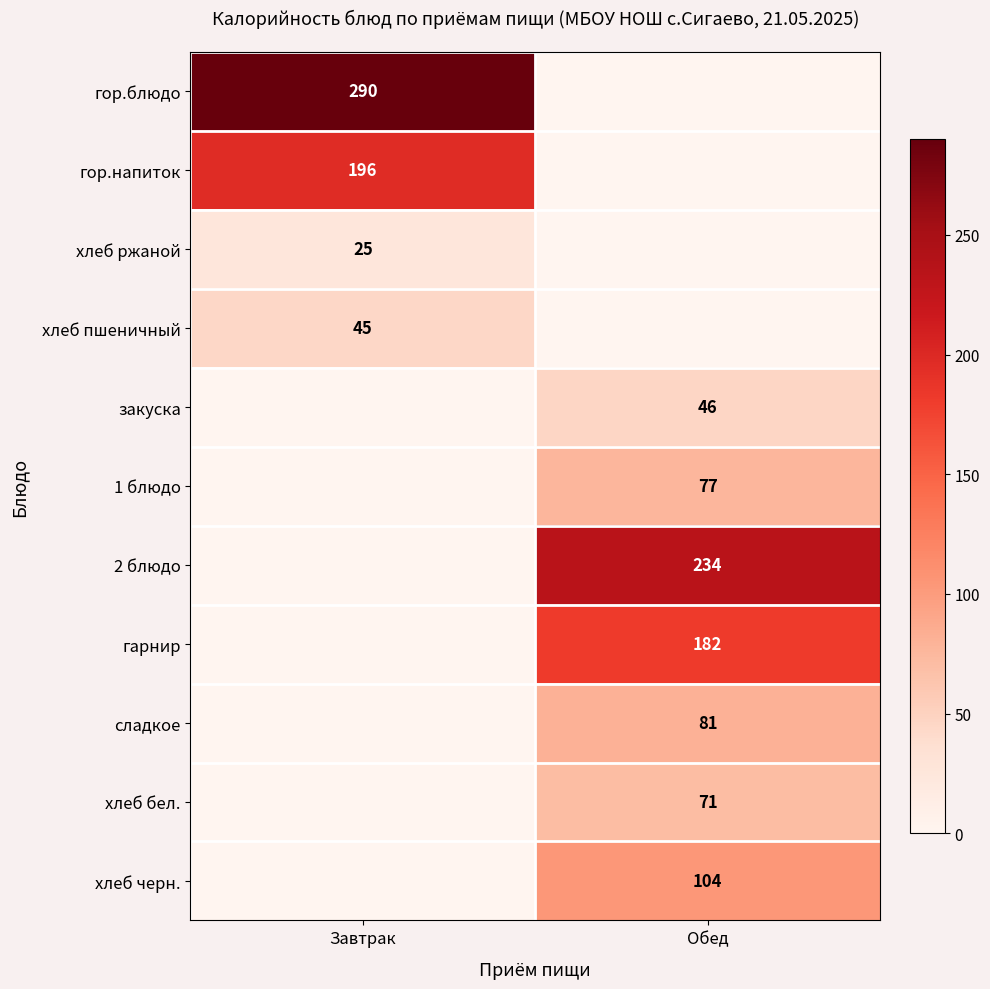

Count the number of categories in the chart.

2